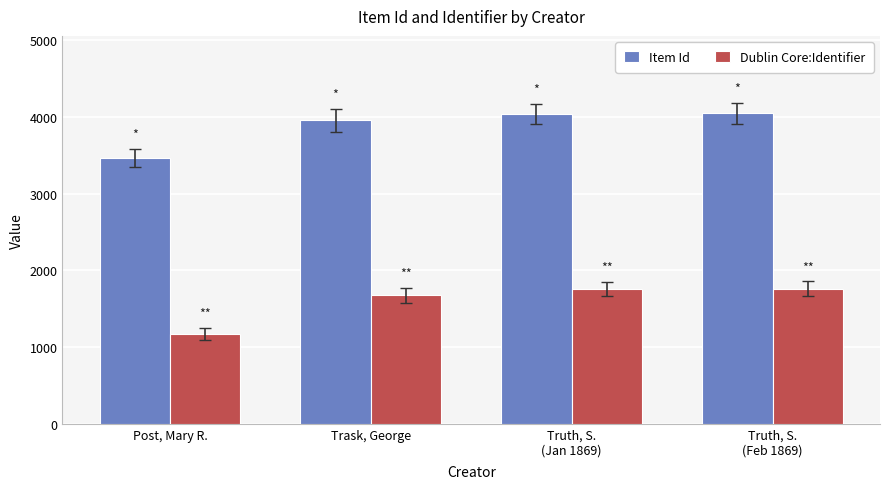

The value of Dublin Core:Identifier at Trask, George is 1674. True or false?

True